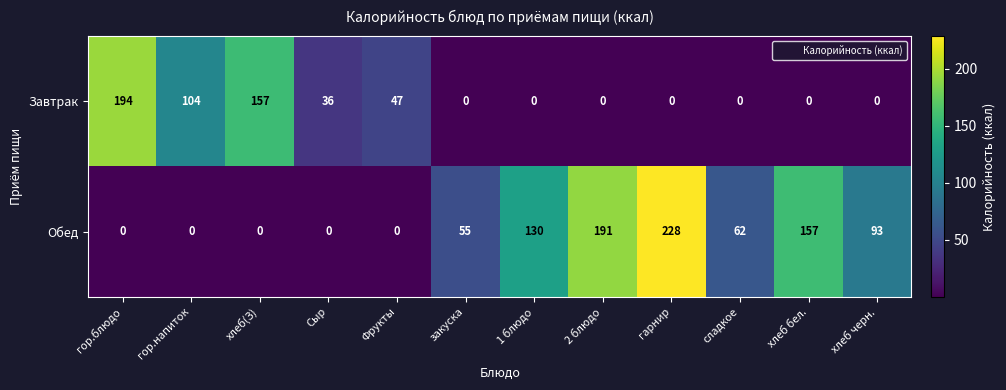

Which series has the widest spread of values?

Обед